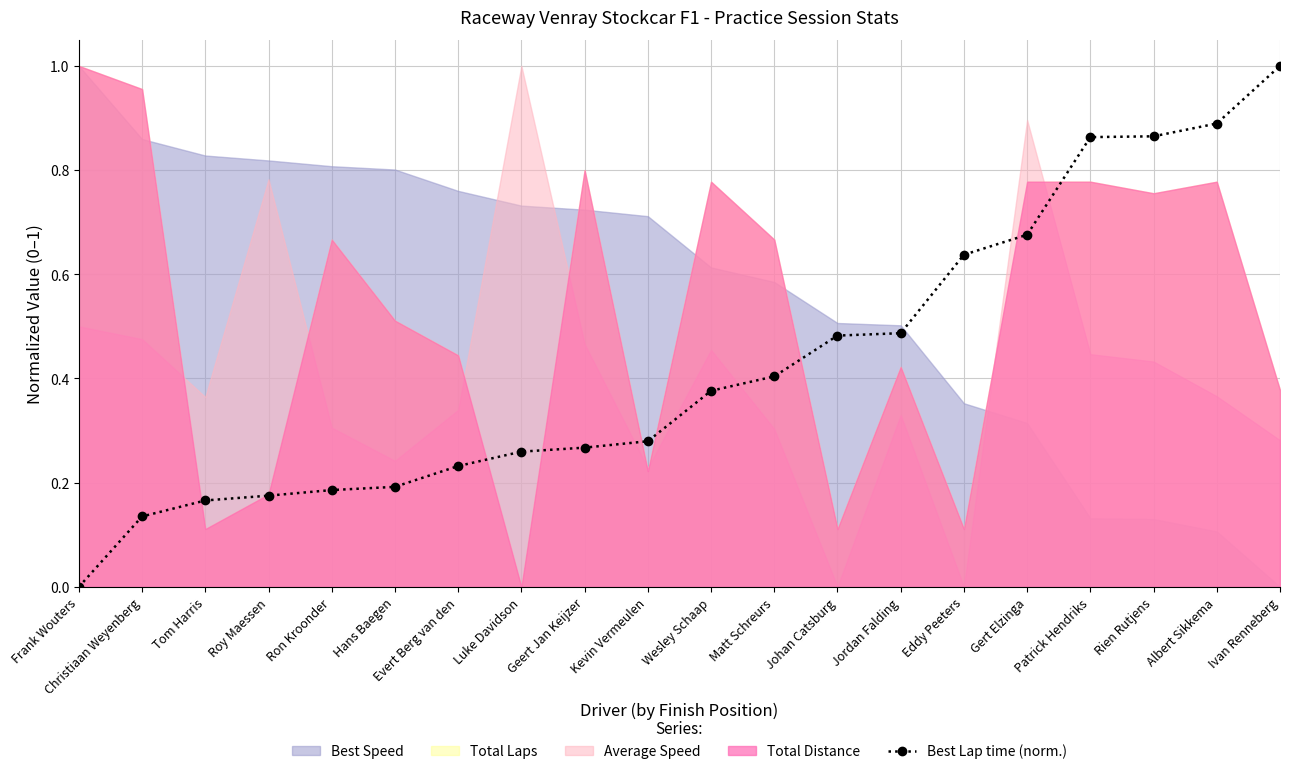

How many positive values are there?

19